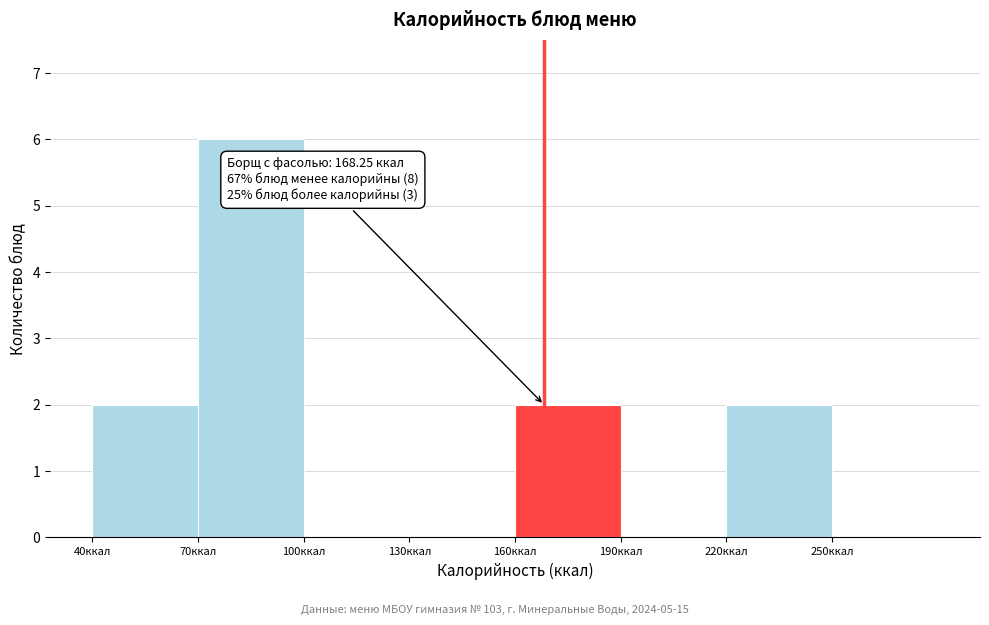

Which range on the x-axis has the tallest bar?

70 to 100